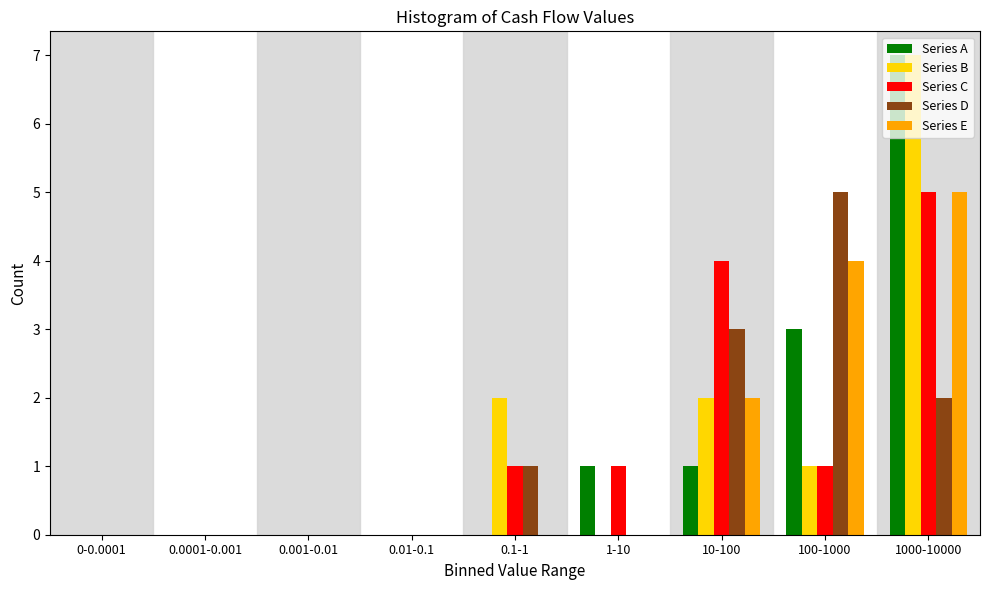

The value of Series B at 1-10 is 0. True or false?

True